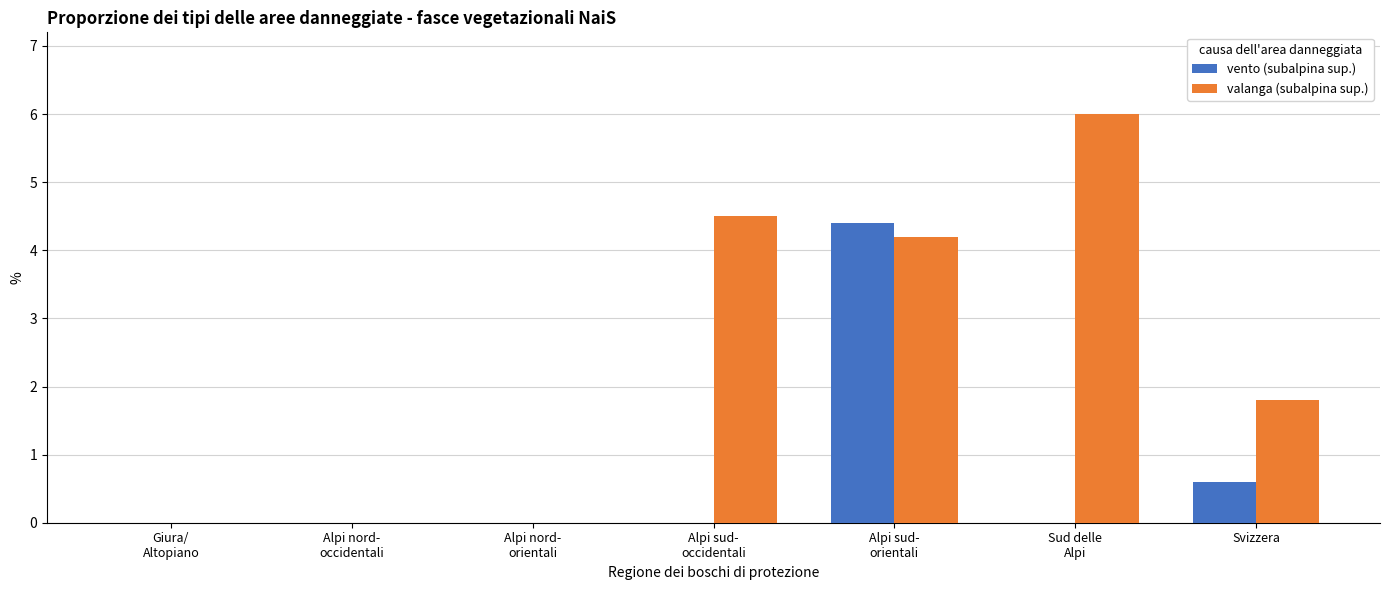

How many distinct data groups are displayed?

2